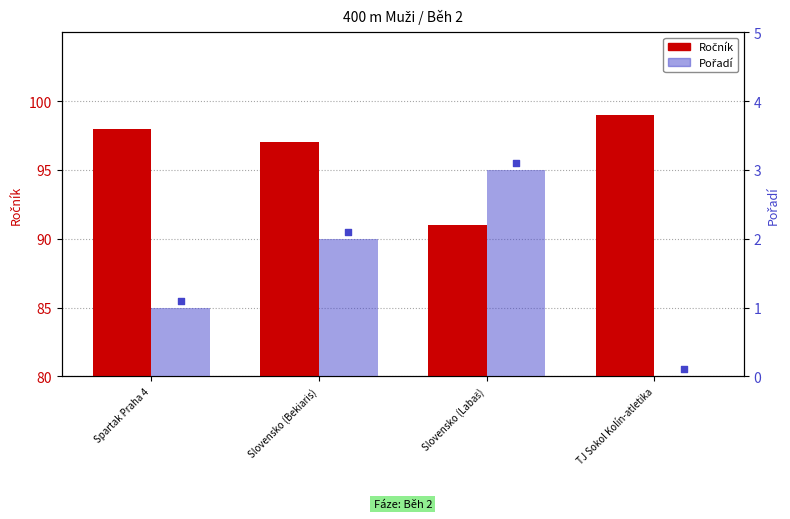

At which category is the sum across all series the highest?

Spartak Praha 4